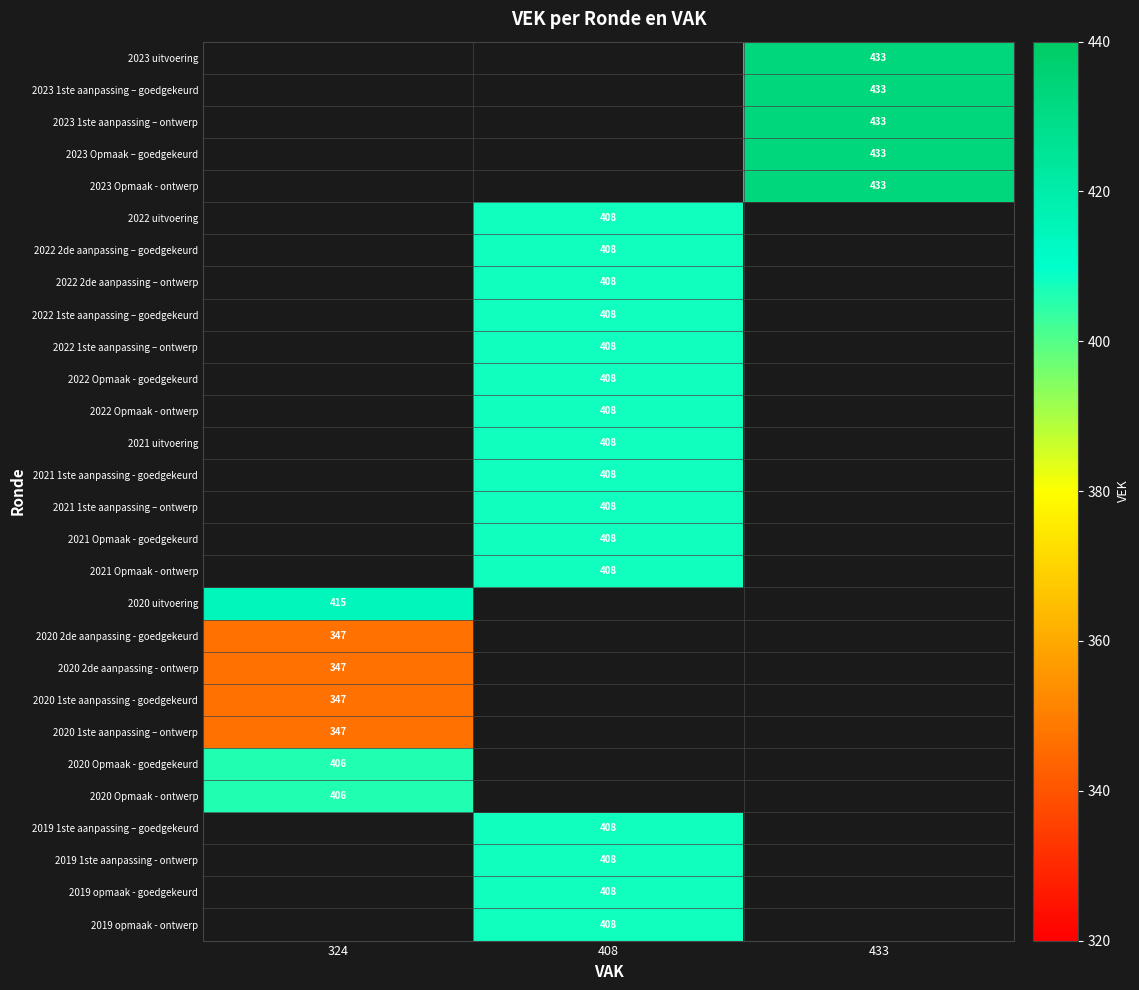

How many series are shown in this chart?

28